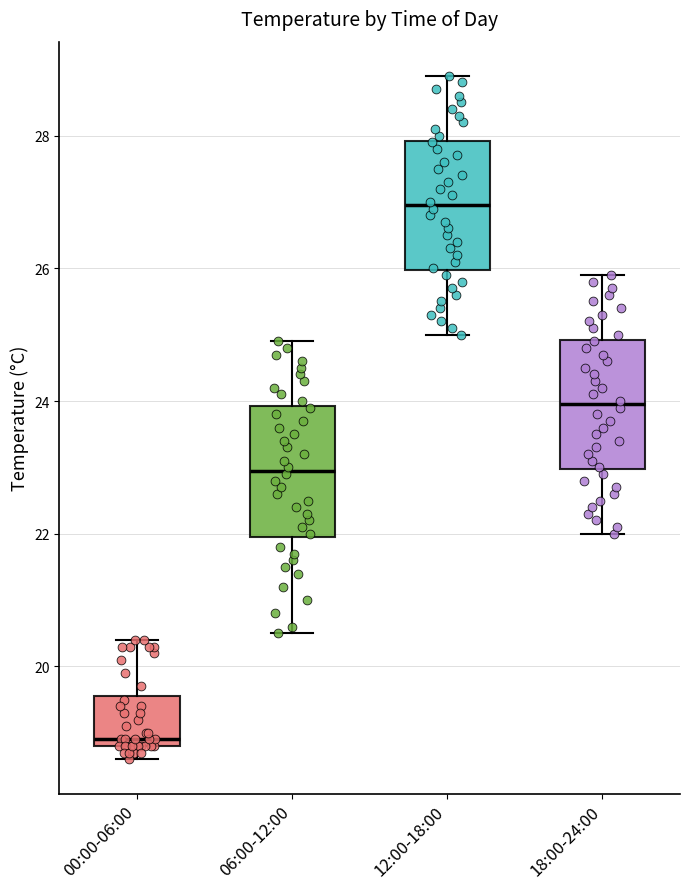

Reading left to right, read every box against the y-axis: the position of its median line, the range the box covers, and the ends of its whiskers. The values are not printed on the chart, so give them approximately, as read against the axis.

00:00-06:00: median 19.0, box 18.8 to 19.6, whiskers 18.6 to 20.4
06:00-12:00: median 23.0, box 22.0 to 24.0, whiskers 20.6 to 25.0
12:00-18:00: median 27.0, box 26.0 to 28.0, whiskers 25.0 to 29.0
18:00-24:00: median 24.0, box 23.0 to 25.0, whiskers 22.0 to 26.0